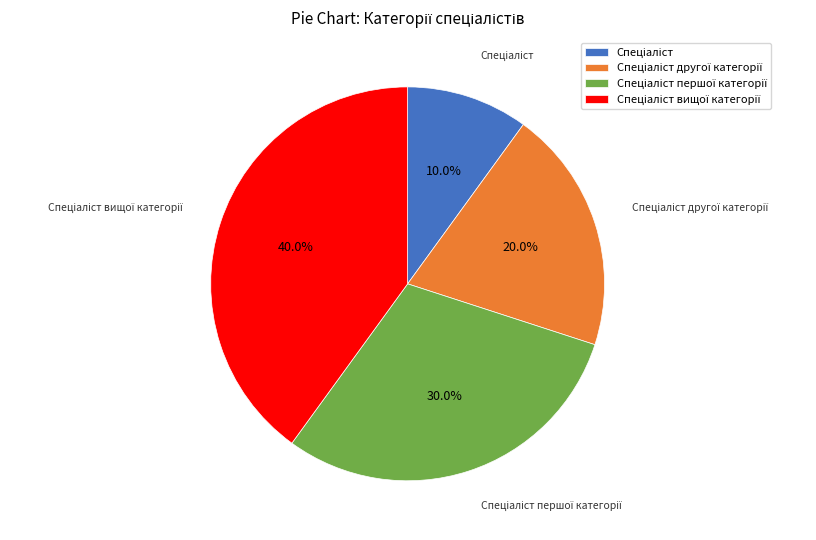

How many segments does this pie chart have?

4